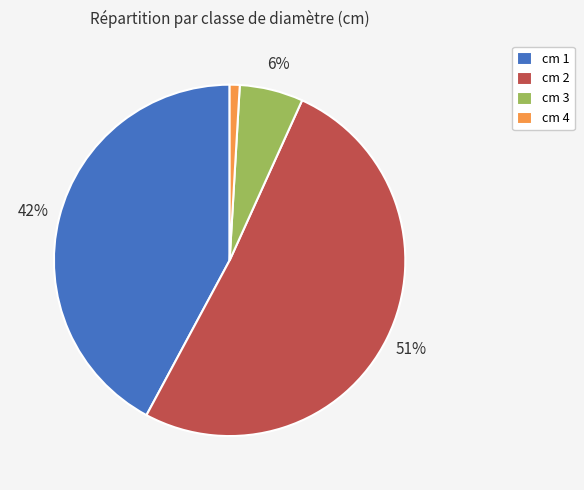

Which slice is the largest?

cm 2